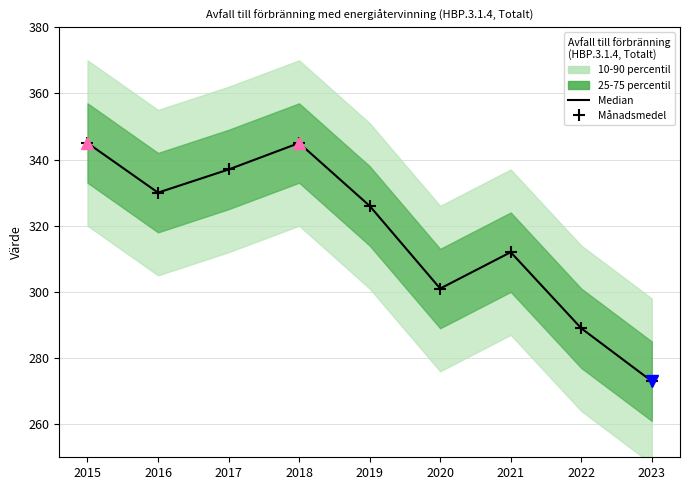

Where is Månadsmedel nearest to the value 309?

2021